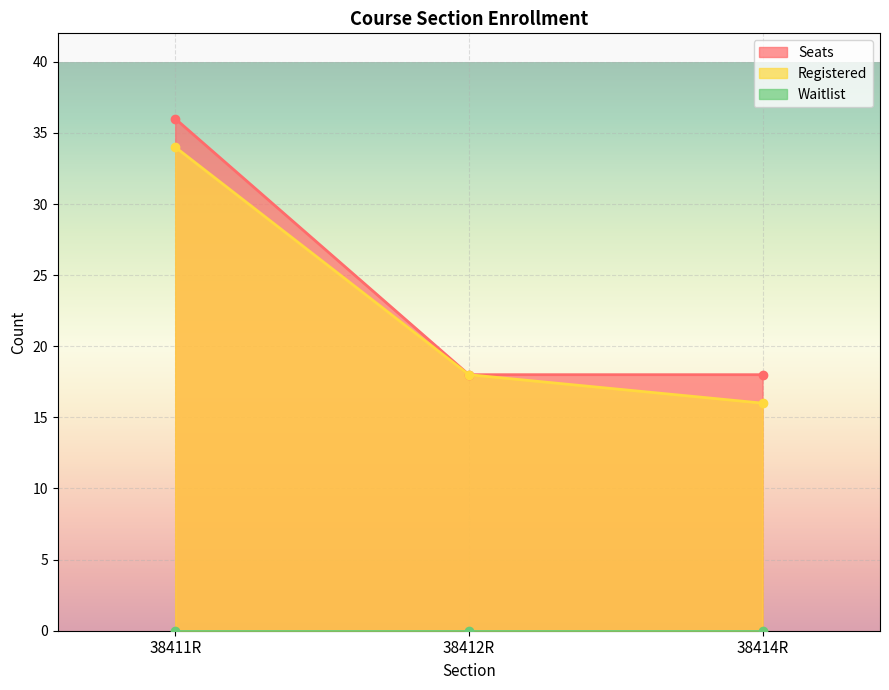

What is the sum of all Seats values?

72